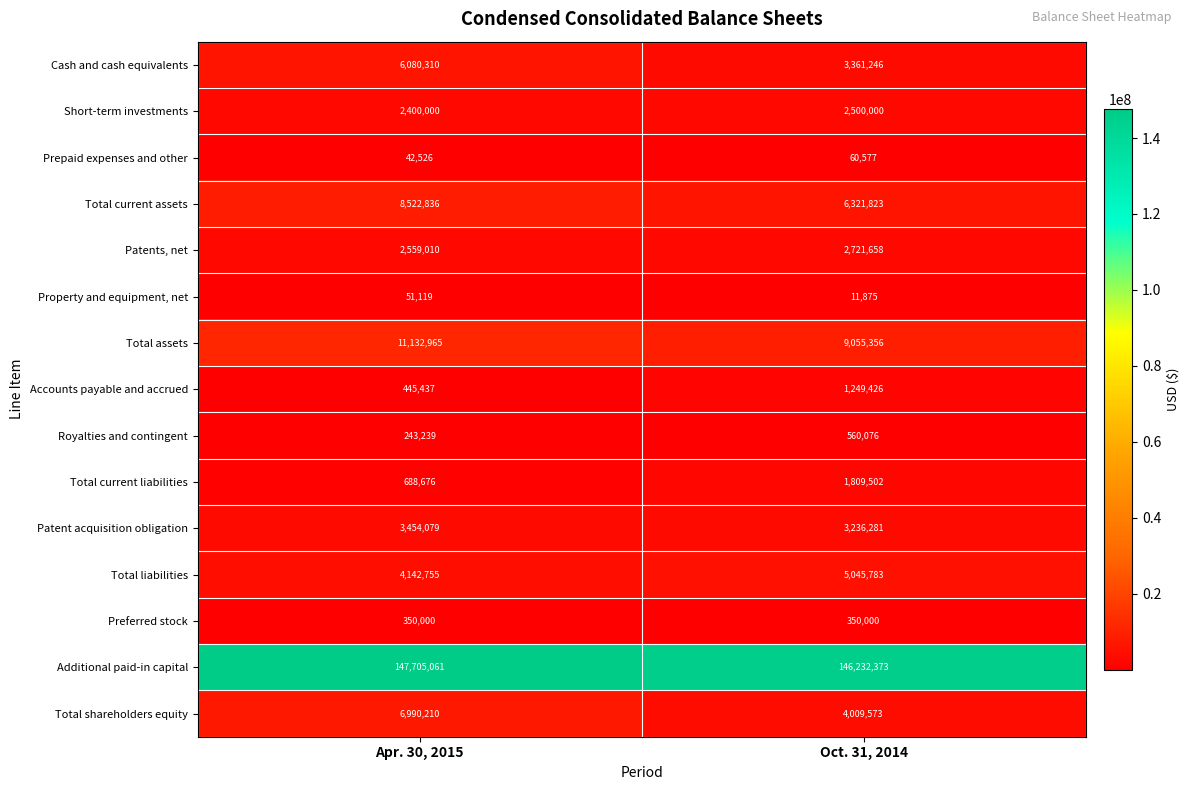

Rank the series at Apr. 30, 2015 from lowest to highest value.

Prepaid expenses and other, Property and equipment, net, Royalties and contingent, Preferred stock, Accounts payable and accrued, Total current liabilities, Short-term investments, Patents, net, Patent acquisition obligation, Total liabilities, Cash and cash equivalents, Total shareholders equity, Total current assets, Total assets, Additional paid-in capital